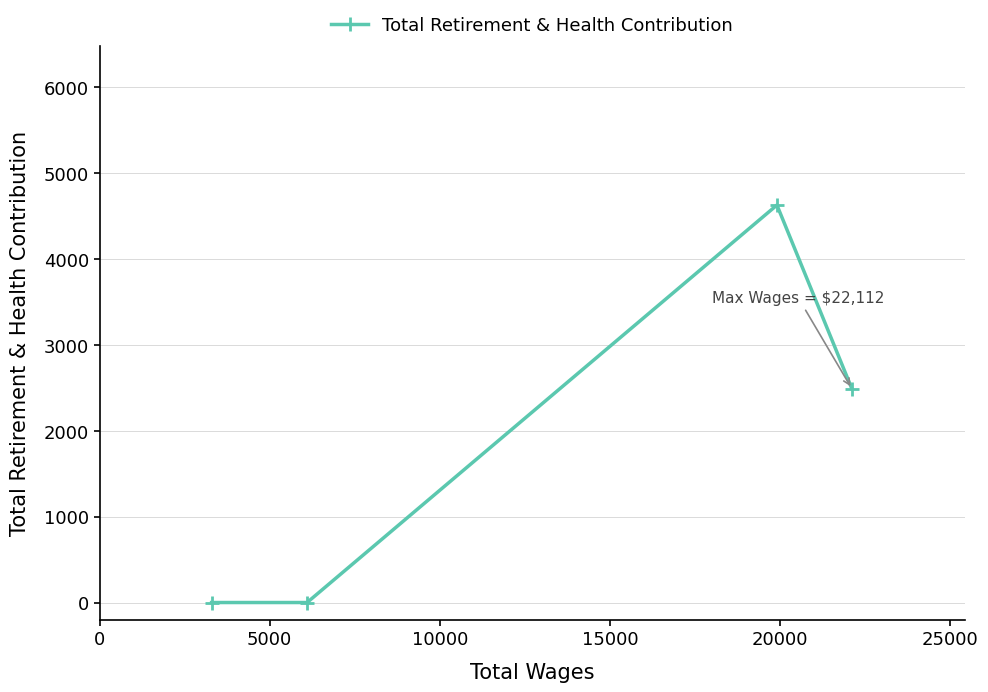

Does the chart have visible grid lines?

Yes